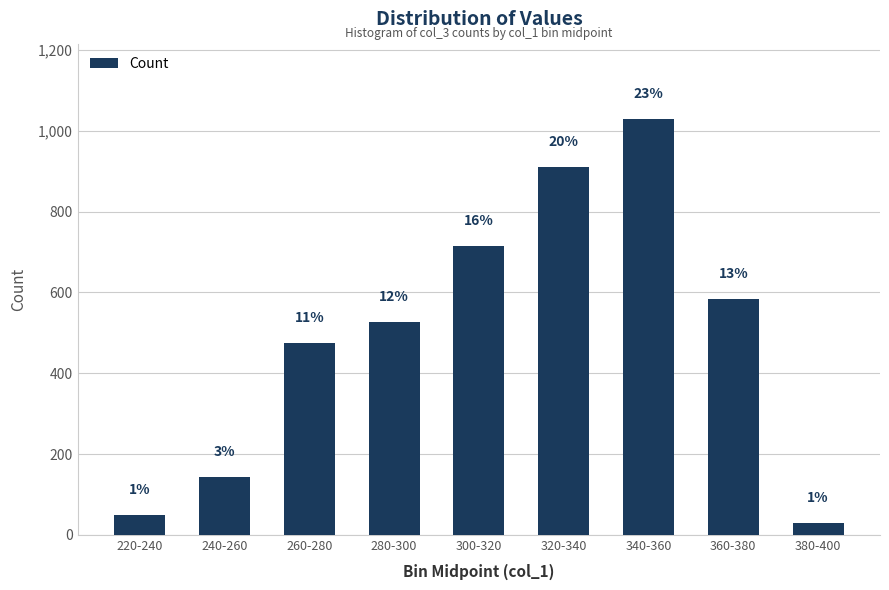

Reading right to left, extract all data points from this chart.

29	585	1029	910	714	526	474	144	50